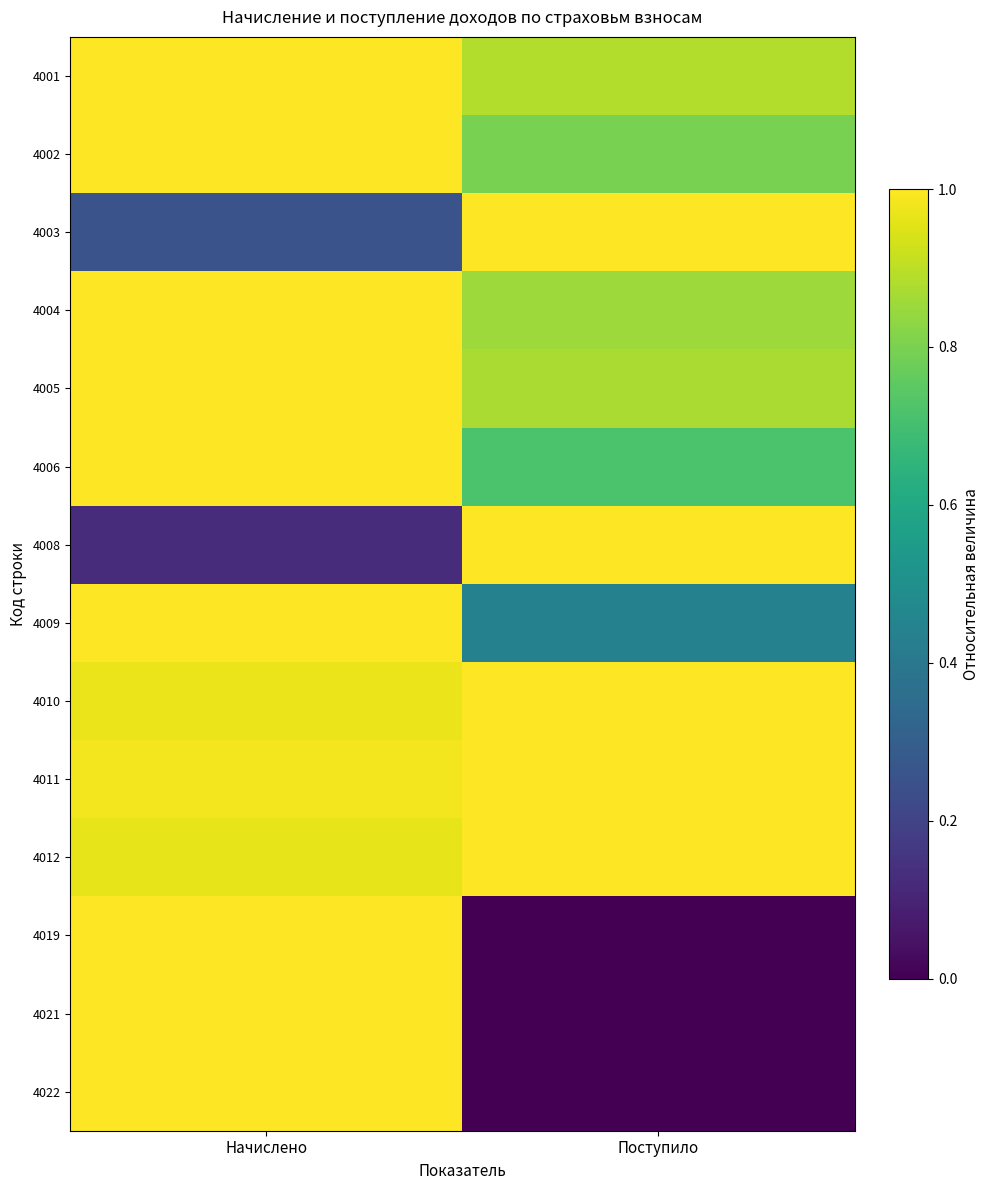

Which series changed the most between Начислено and Поступило?

4019